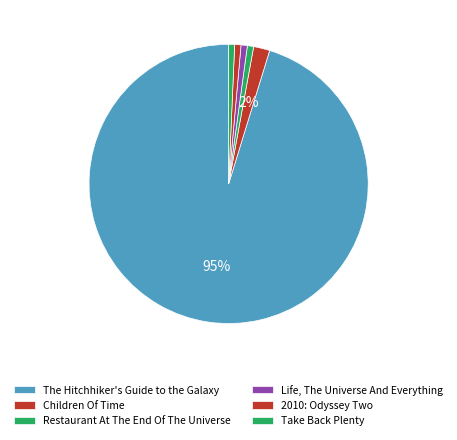

What is the total percentage of Life, The Universe And Everything and 2010: Odyssey Two?

1.5%